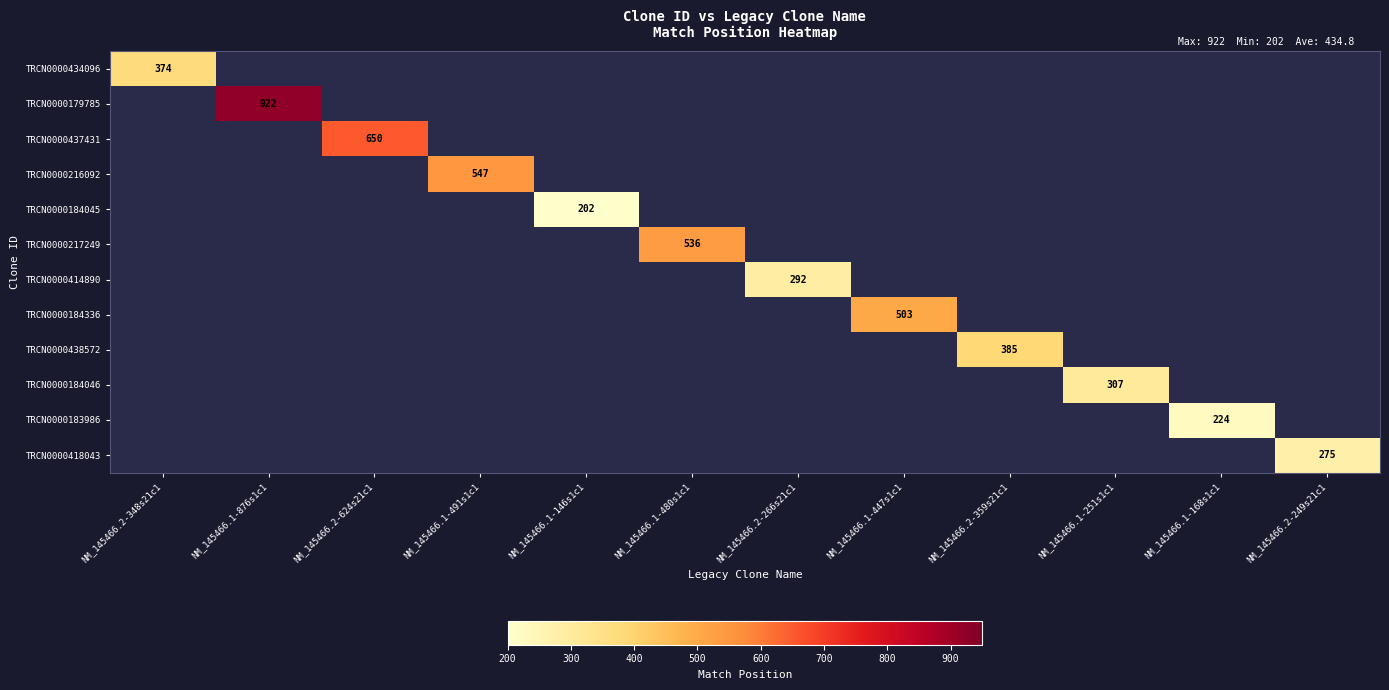

What is the greatest value displayed?

922.0